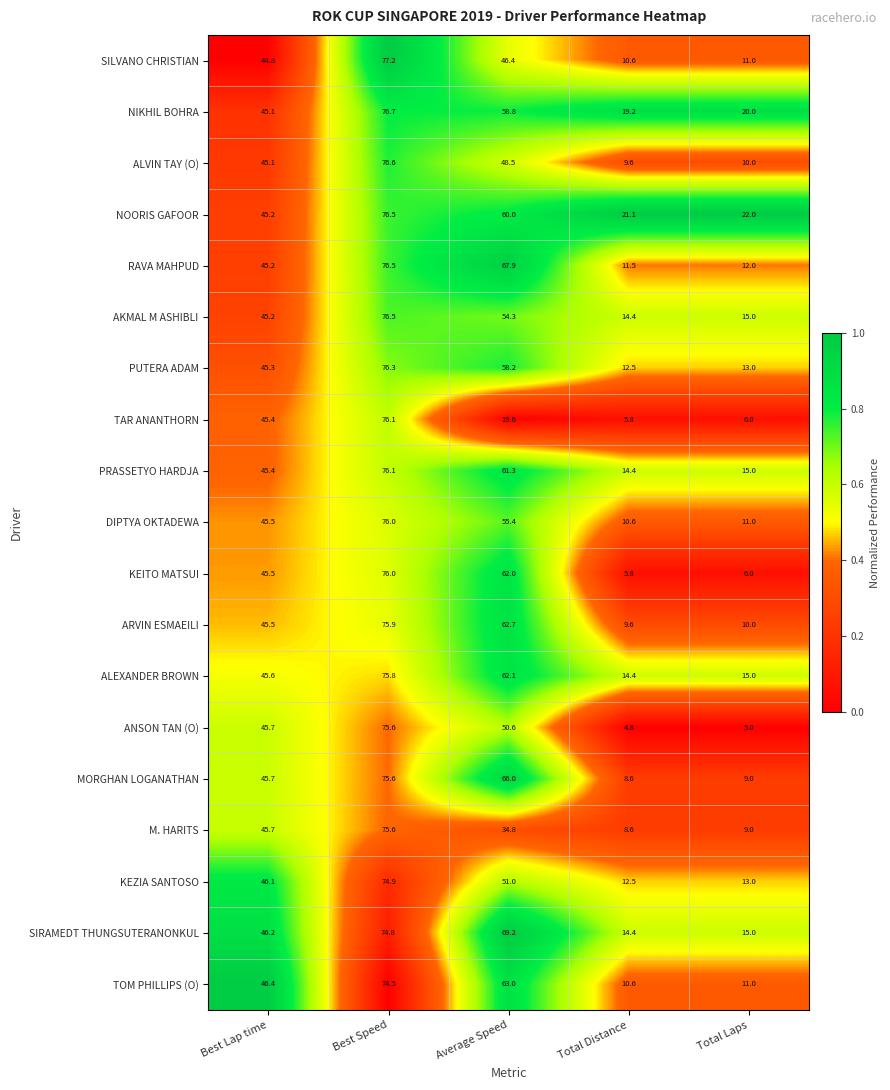

What is the minimum value for PUTERA ADAM?

12.5